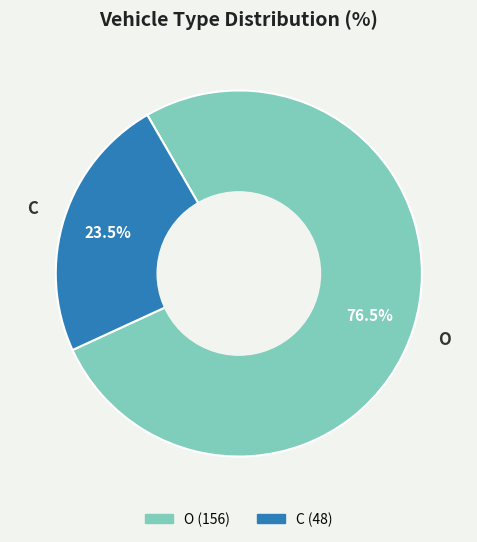

Does O account for over 50% of the chart?

Yes